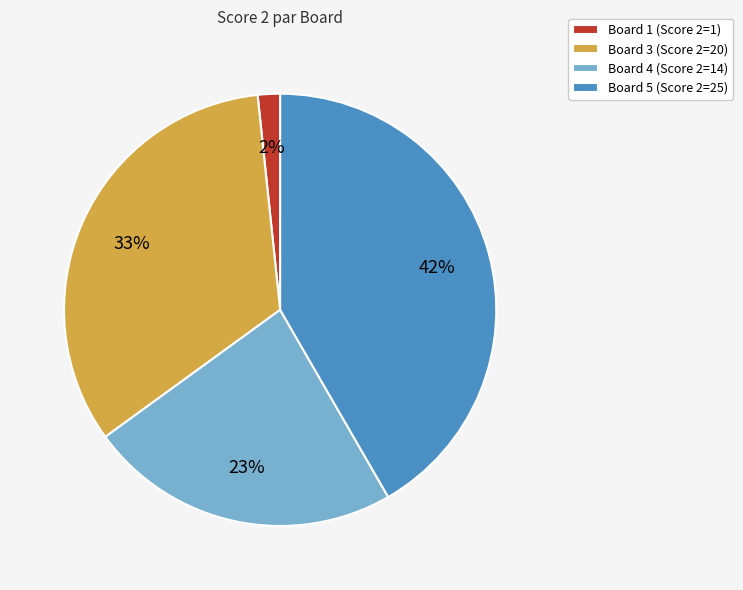

Between Board 3 (Score 2=20) and Board 1 (Score 2=1), which is larger?

Board 3 (Score 2=20)